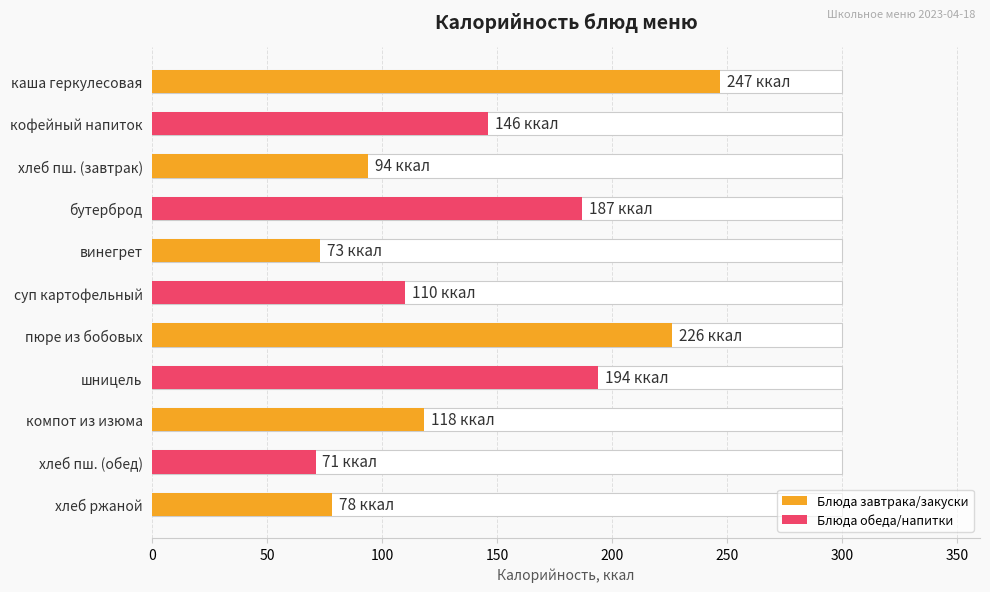

What is the value of the 1st bar from the left?

247